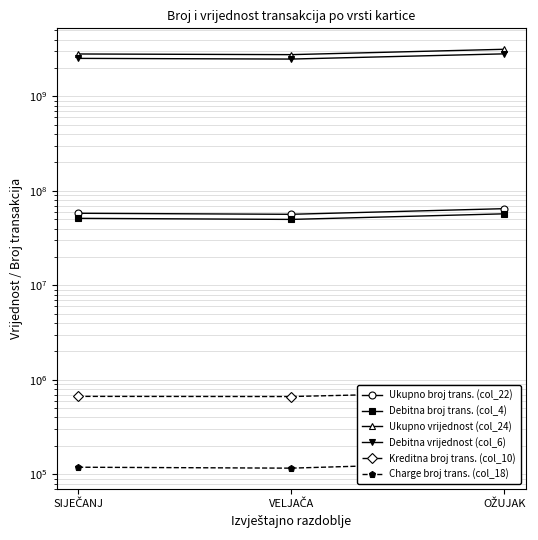

What is the difference between the highest and lowest values at VELJAČA?

2766164367